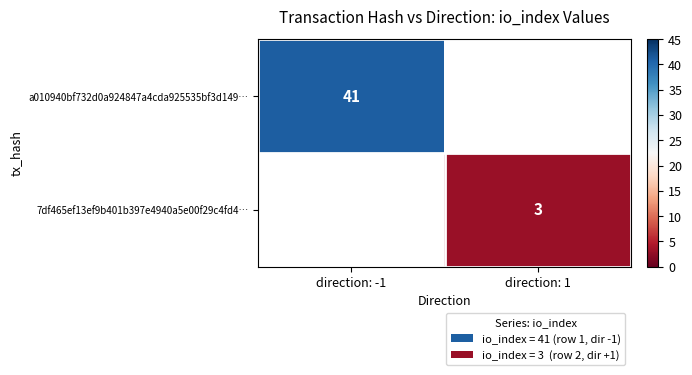

Is it true that 7df465ef13ef9b401b397e4940a5e00f29c4fd4… equals 3 at direction: 1?

True